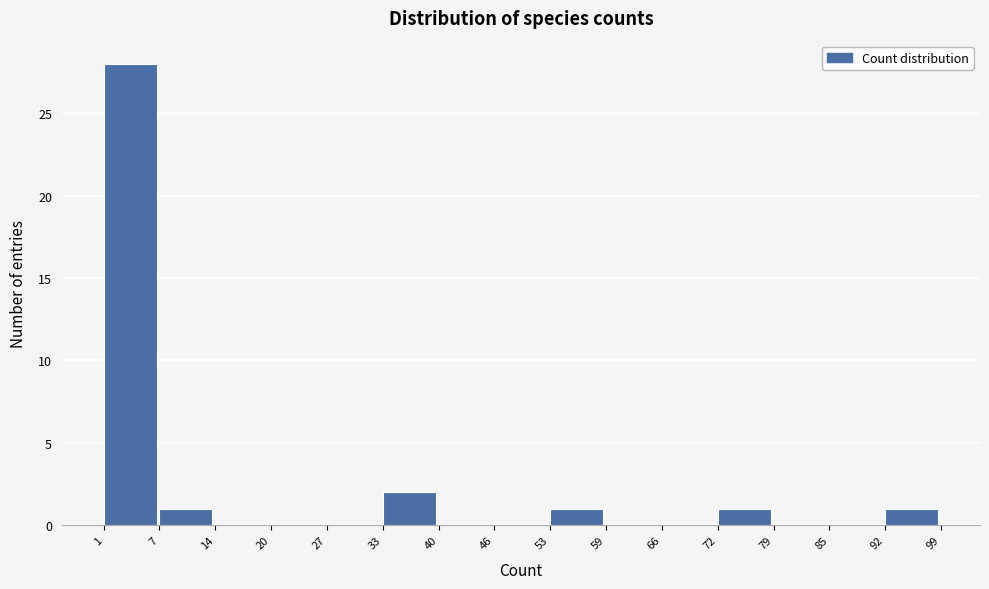

Which range on the x-axis has the tallest bar?

1 to 7